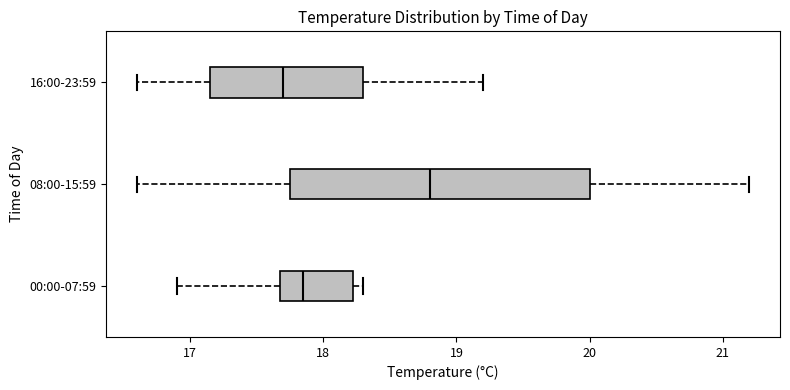

Which box's median line is the furthest to the right?

08:00-15:59